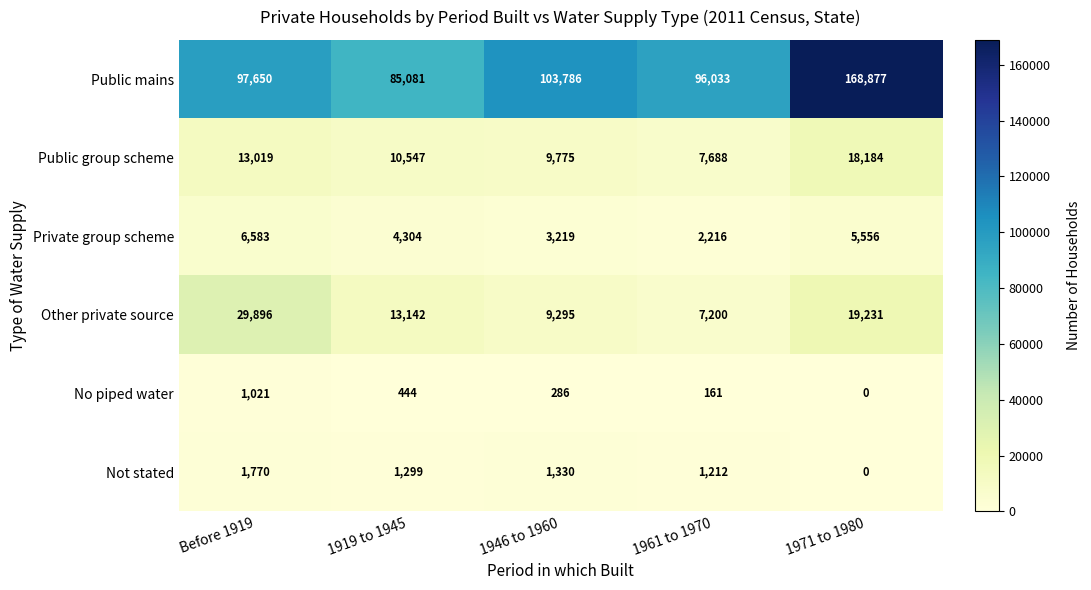

At which category does the chart reach its peak across all series?

1971 to 1980